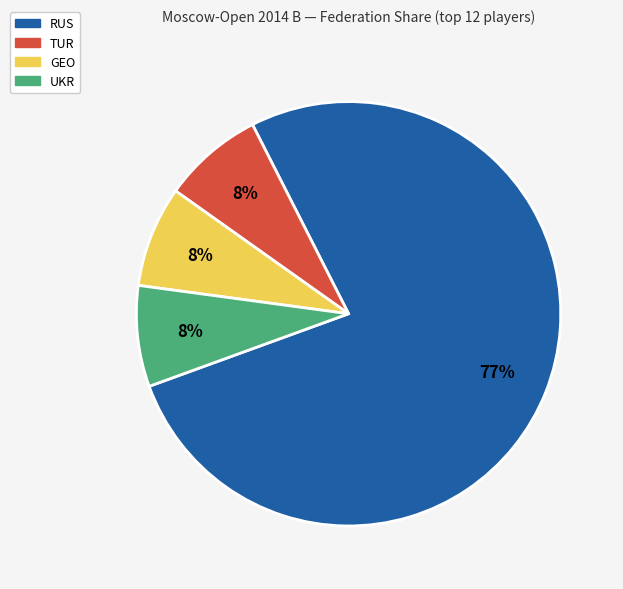

To the nearest percent, what portion does TUR represent?

8%